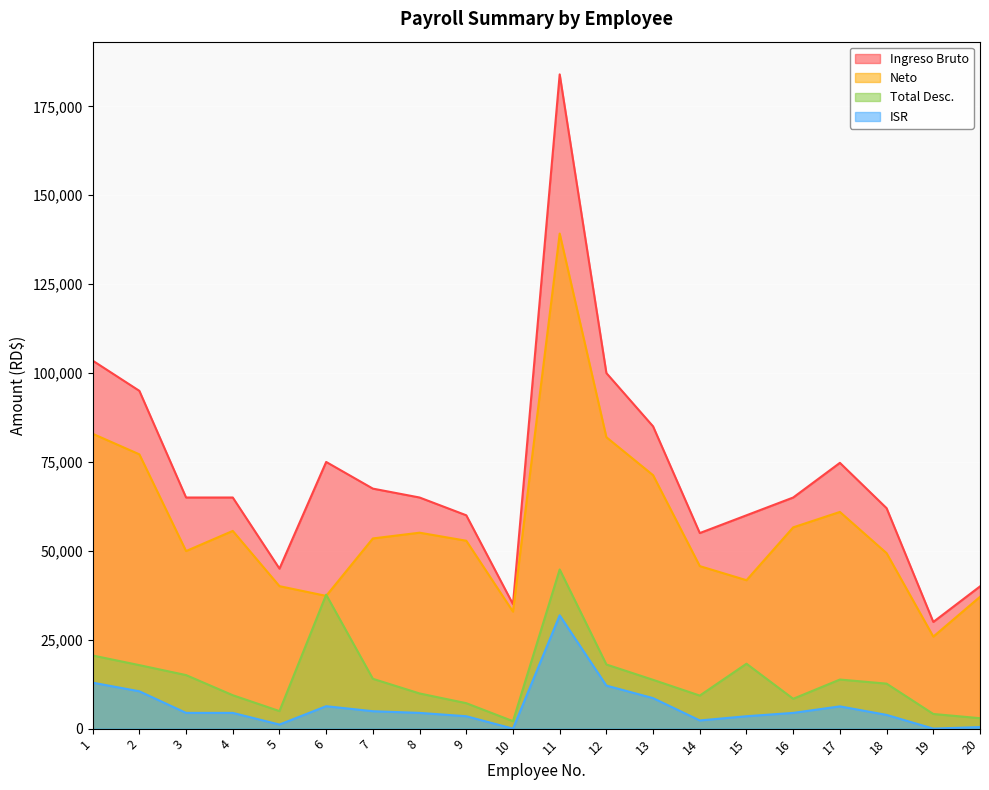

How many values in the ISR series are below 4427?

8